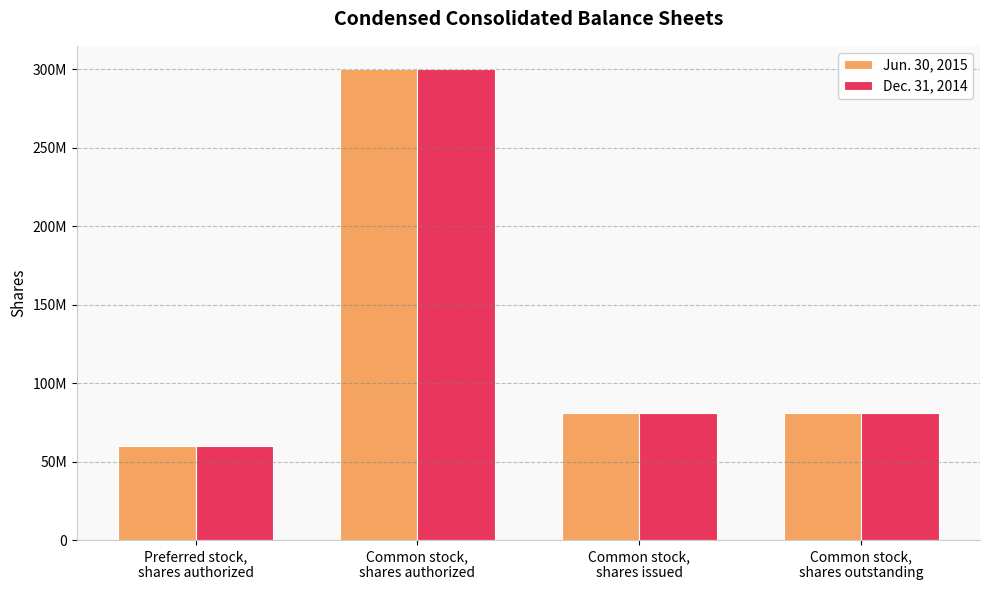

At which category is the sum across all series the highest?

Common stock,
shares authorized